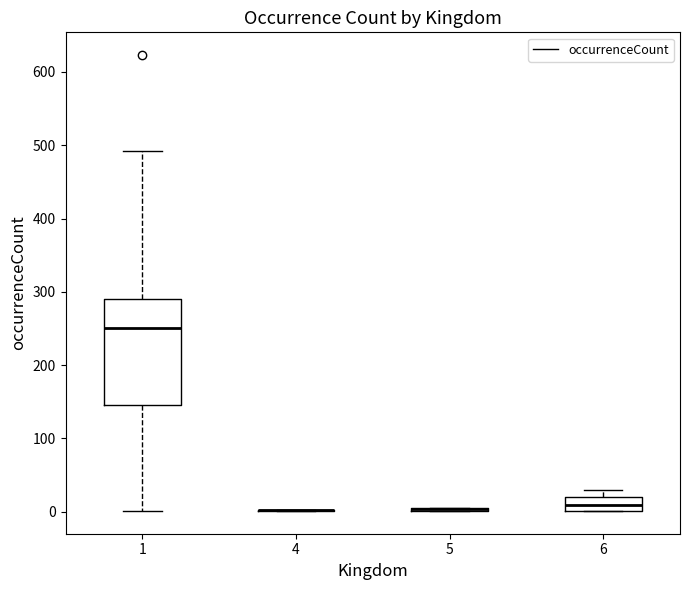

Where is the lower edge of the box at x = 6 on the y-axis? The values are not printed on the chart, so give them approximately, as read against the axis.

0